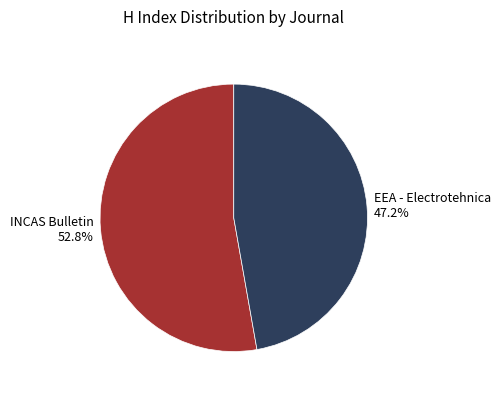

Which category has the biggest portion of the pie?

INCAS Bulletin 52.8%